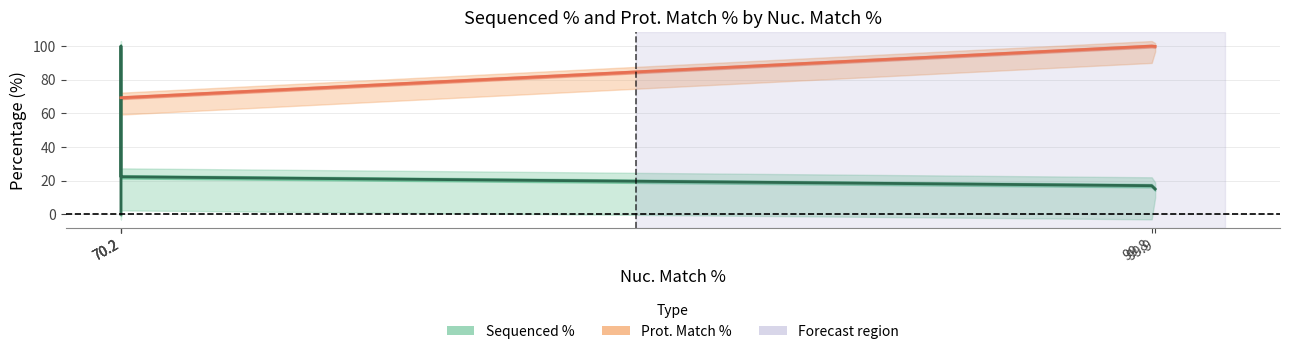

Which series ends up on top after the final intersection of Sequenced % and Prot. Match %?

Prot. Match %